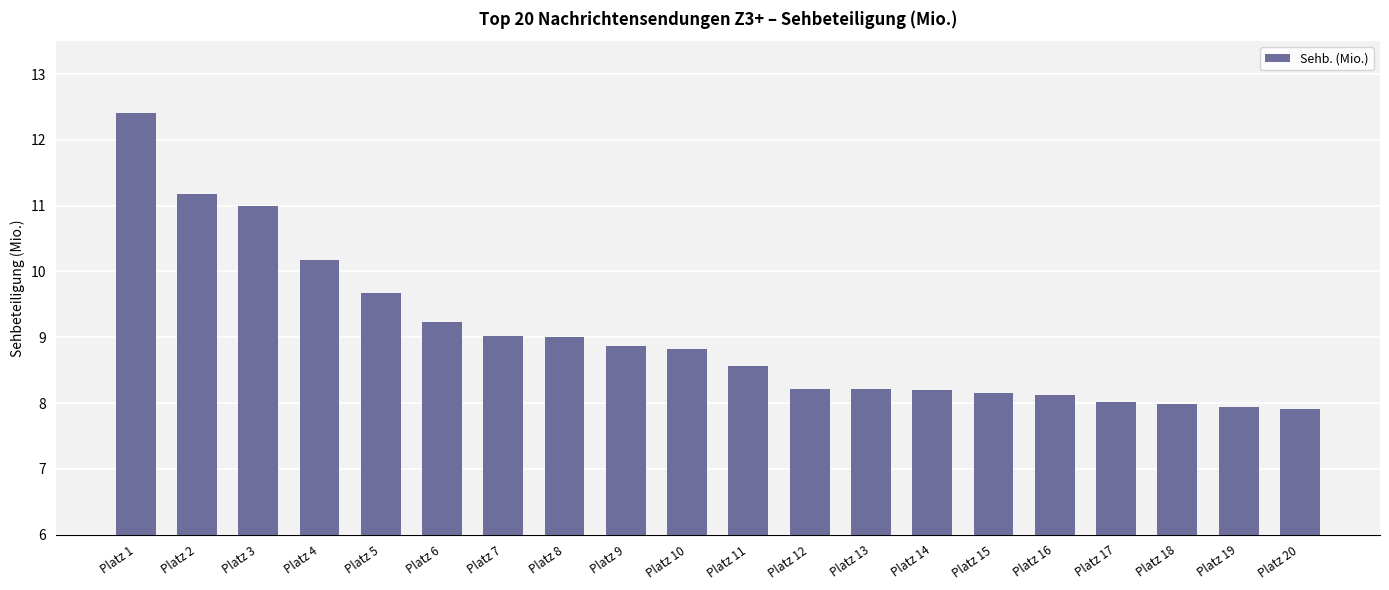

Between Platz 19 and Platz 2, which is larger?

Platz 2